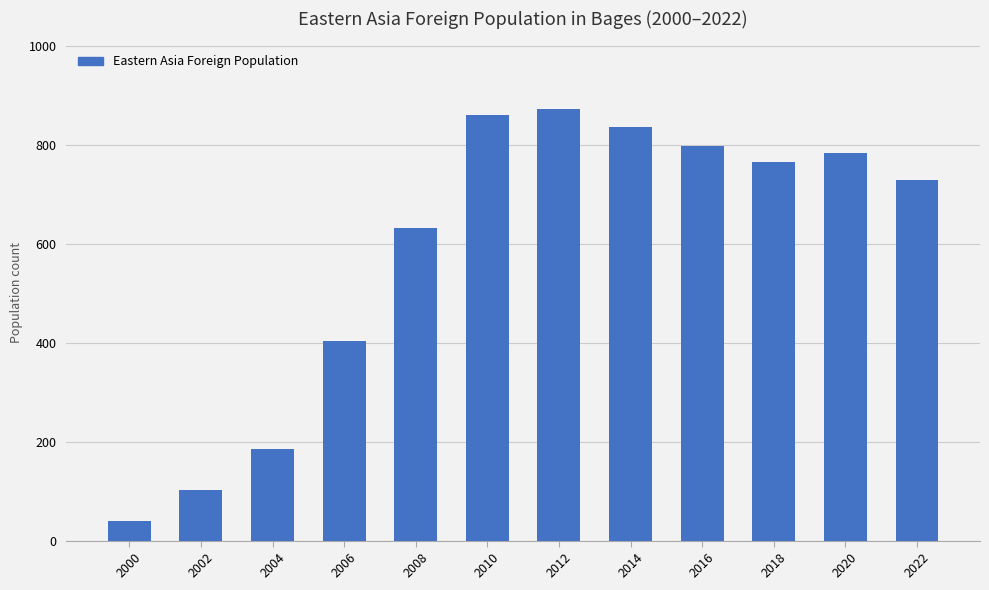

What is the change in value from 2008 to 2020?

+152